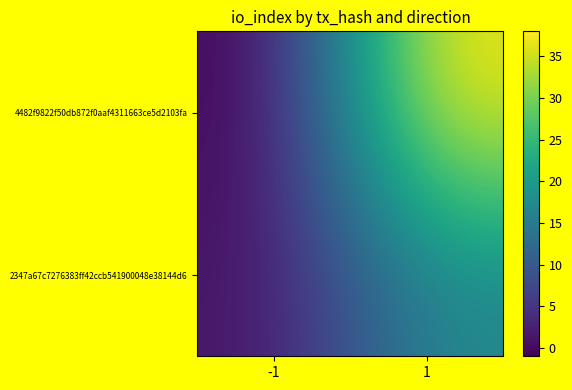

Rank the series by their average value, from lowest to highest.

2347a67c7276383ff42ccb541900048e38144d6, 4482f9822f50db872f0aaf4311663ce5d2103fa